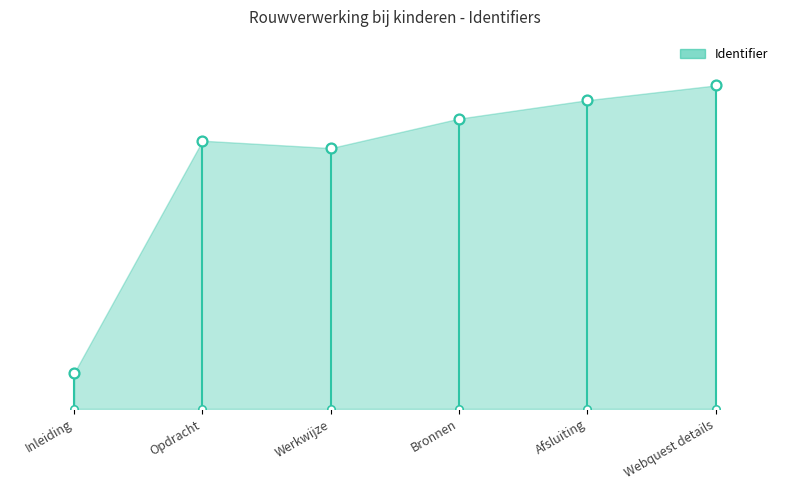

What is the change in value from Afsluiting to Webquest details?

+4.1